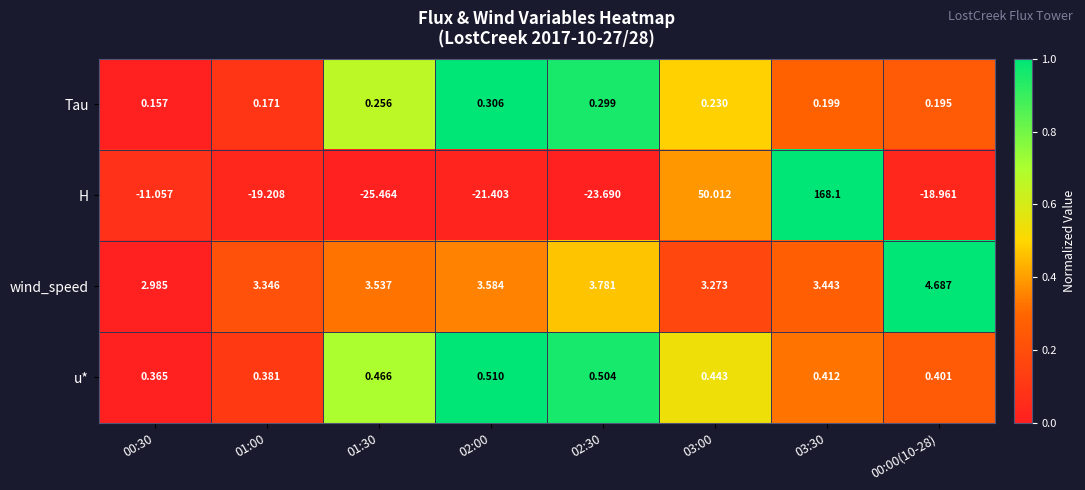

Between 03:00 and 00:00(10-28), which series saw the biggest shift?

H